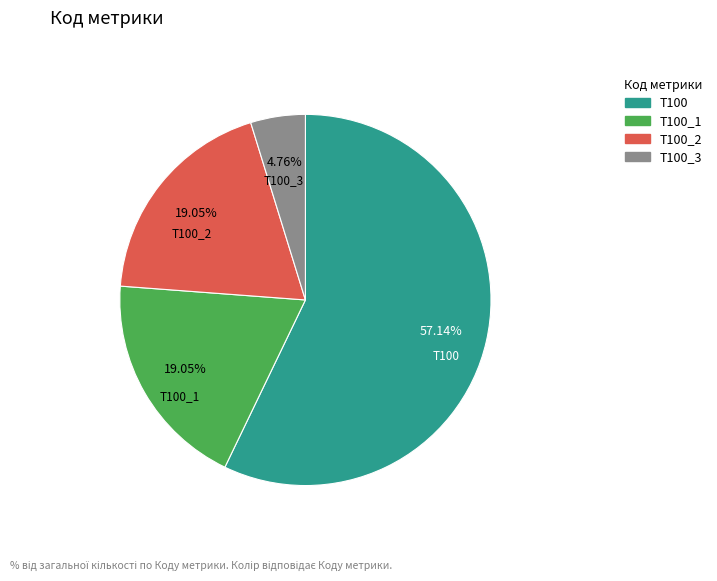

Is there any slice that represents more than half of the pie?

Yes